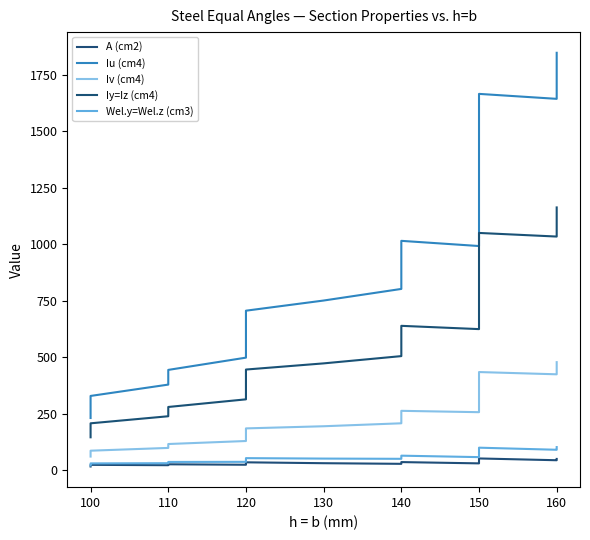

What is the value of the Iu (cm4) point at the 8th from the left?

584.3